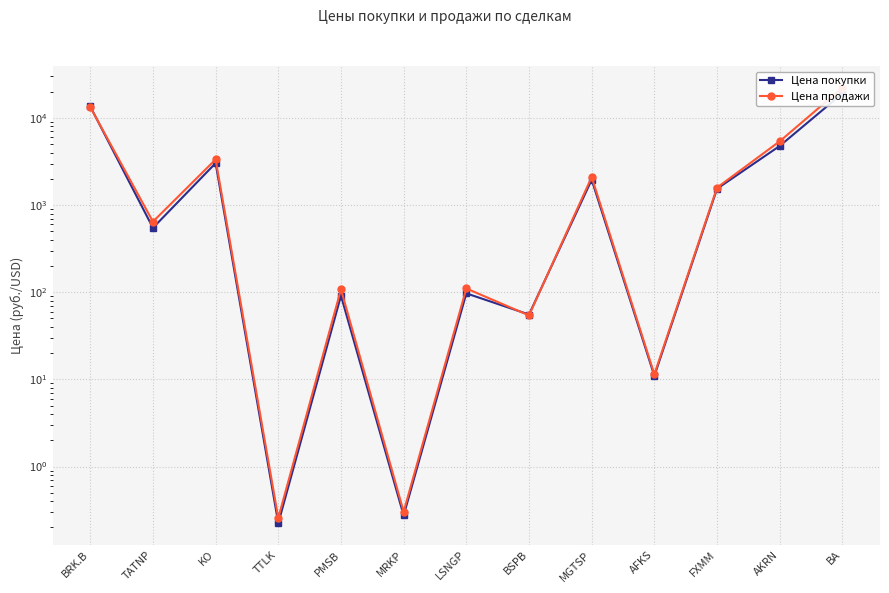

Which series has the largest range (max minus min)?

Цена продажи